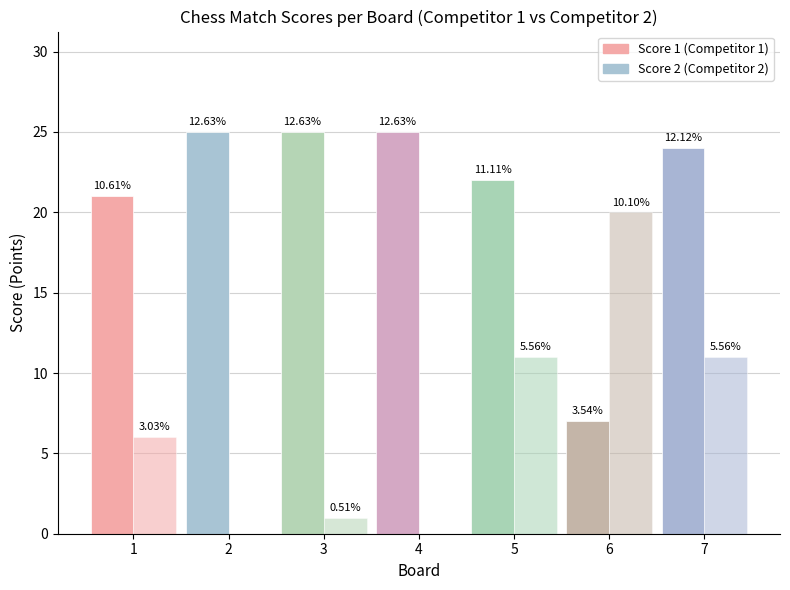

List the series in order of their peak value, highest first.

Score 1, Score 2